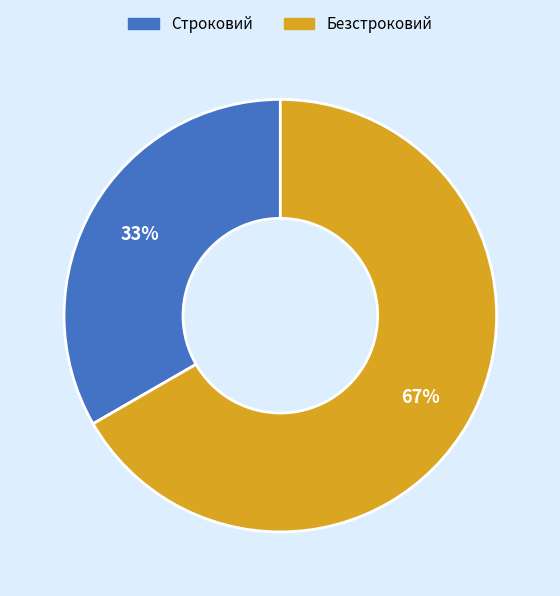

Approximately how many times larger is the value at Строковий compared to Безстроковий?

0.5